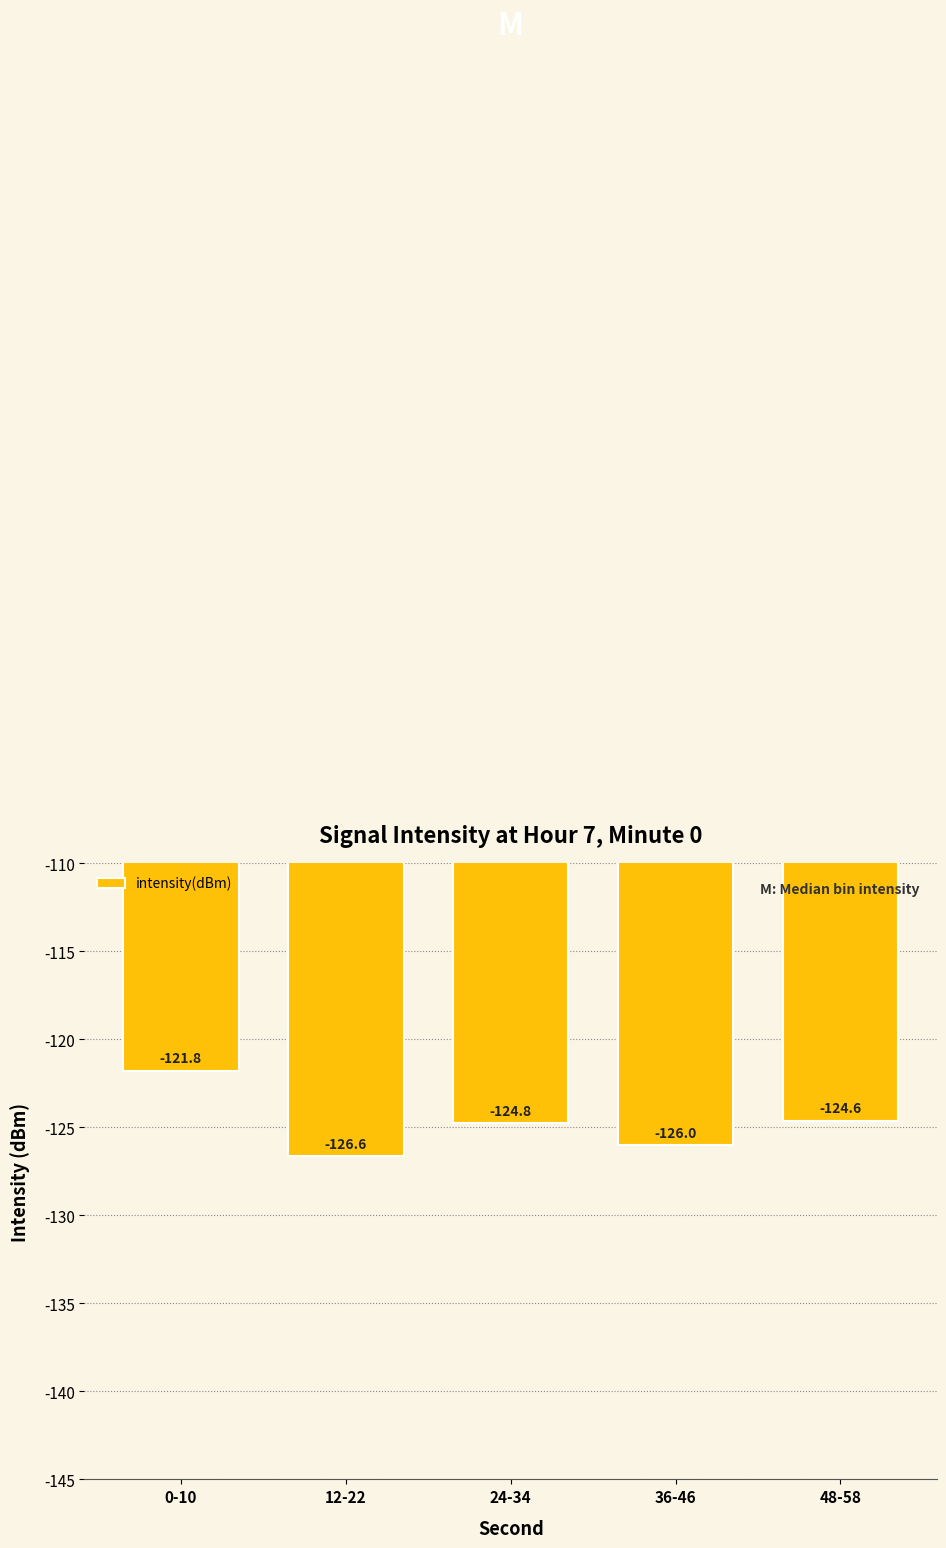

What is the difference between the second highest and minimum values?

2.0